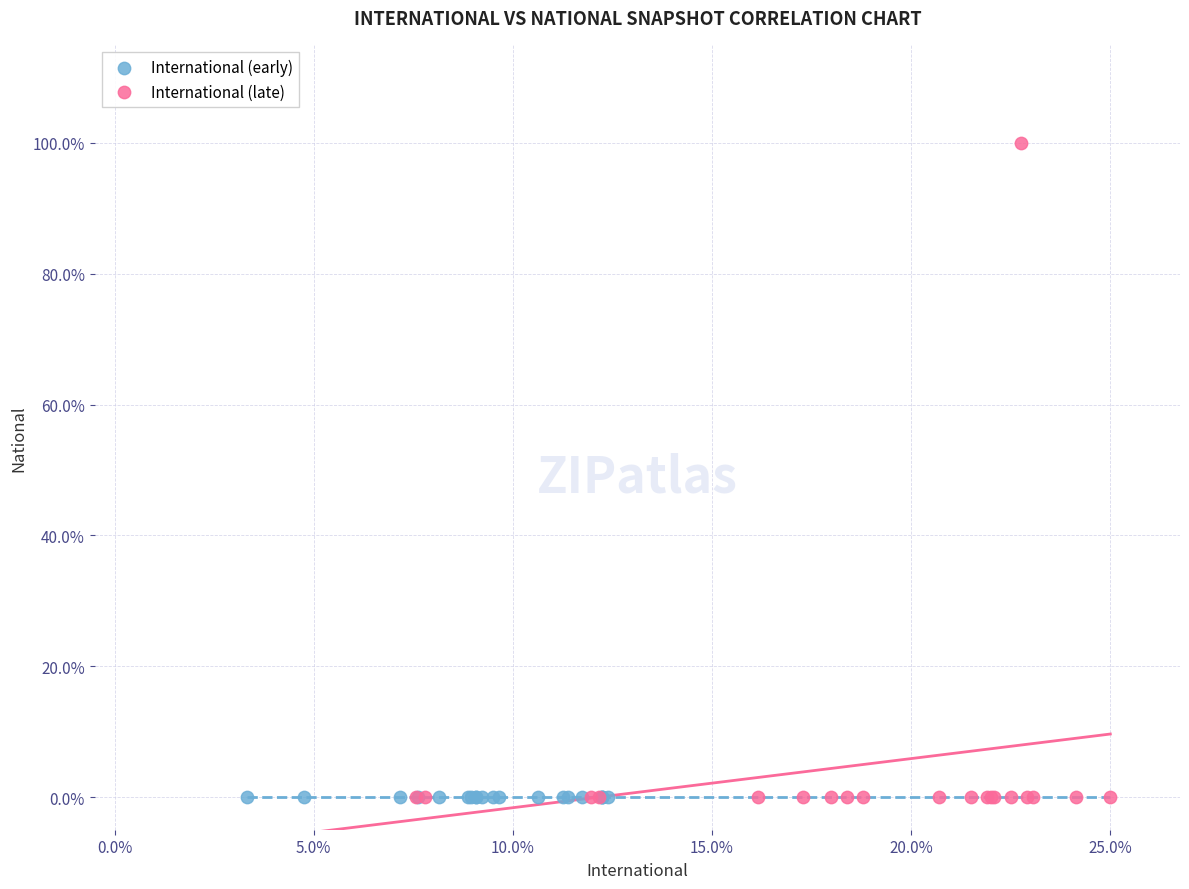

Which series reaches the maximum Y coordinate?

International (late)